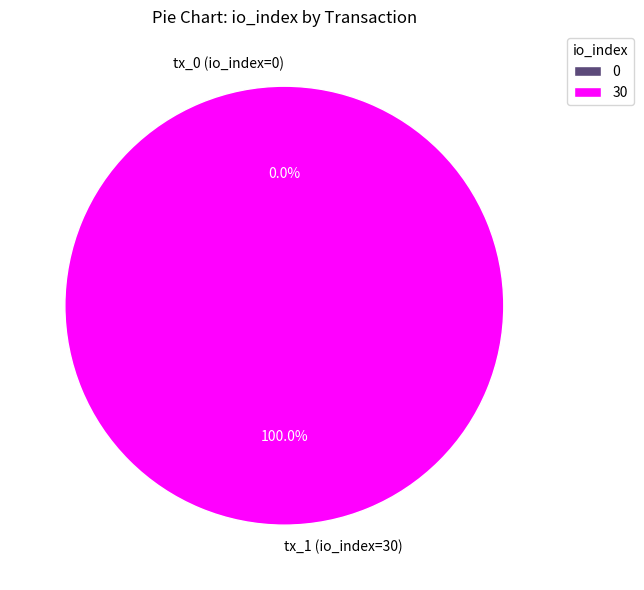

True or false: tx_0 (io_index=0) accounts for 1% of the total.

False